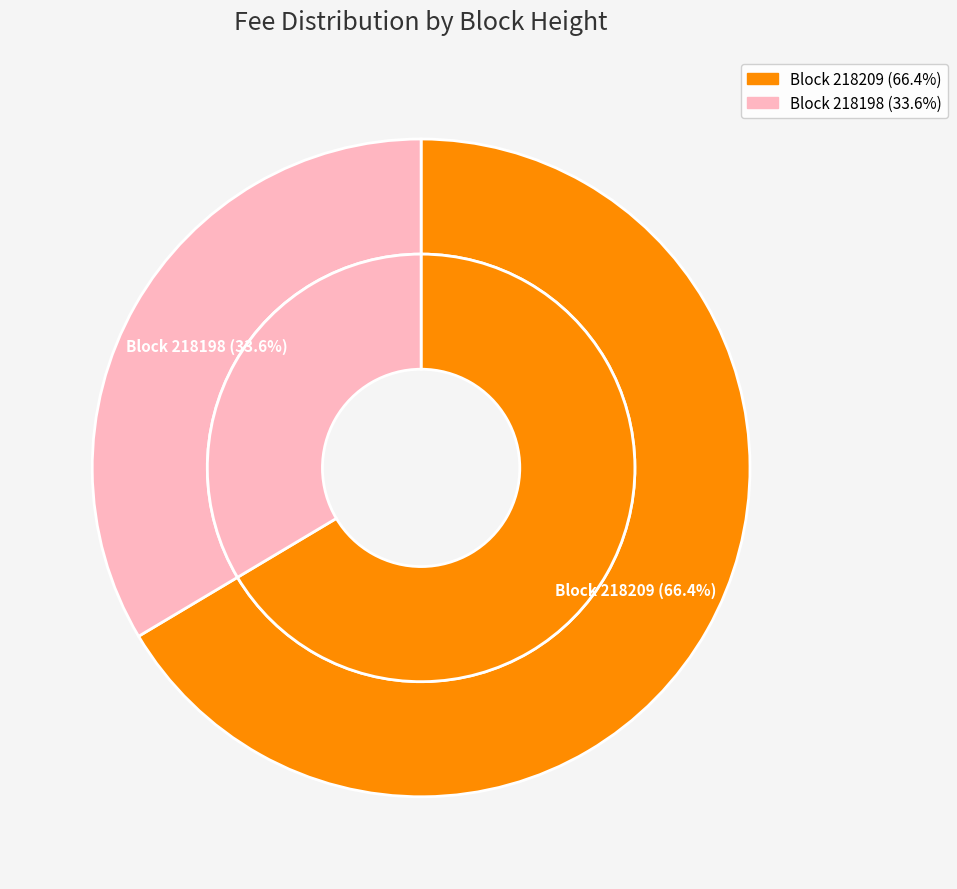

How many slices are in this pie chart?

2